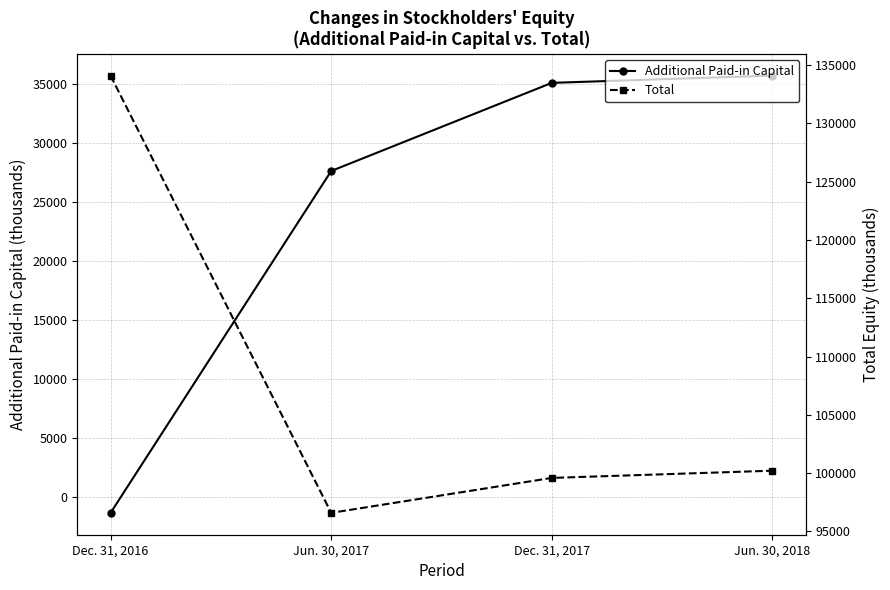

At which category does Total reach its first local valley?

Jun. 30, 2017